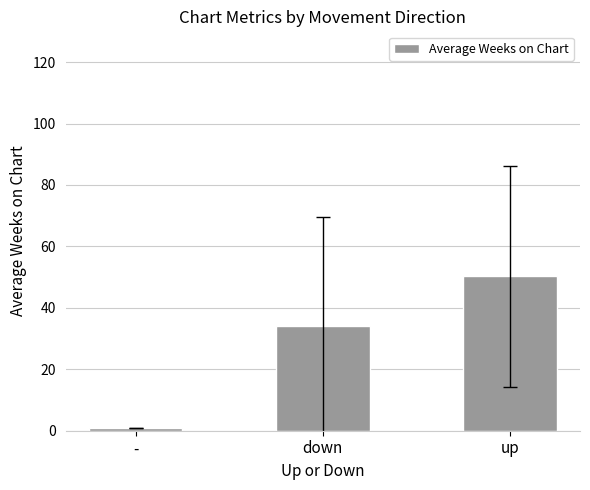

Are the bars grouped side by side (vs. stacked)?

No